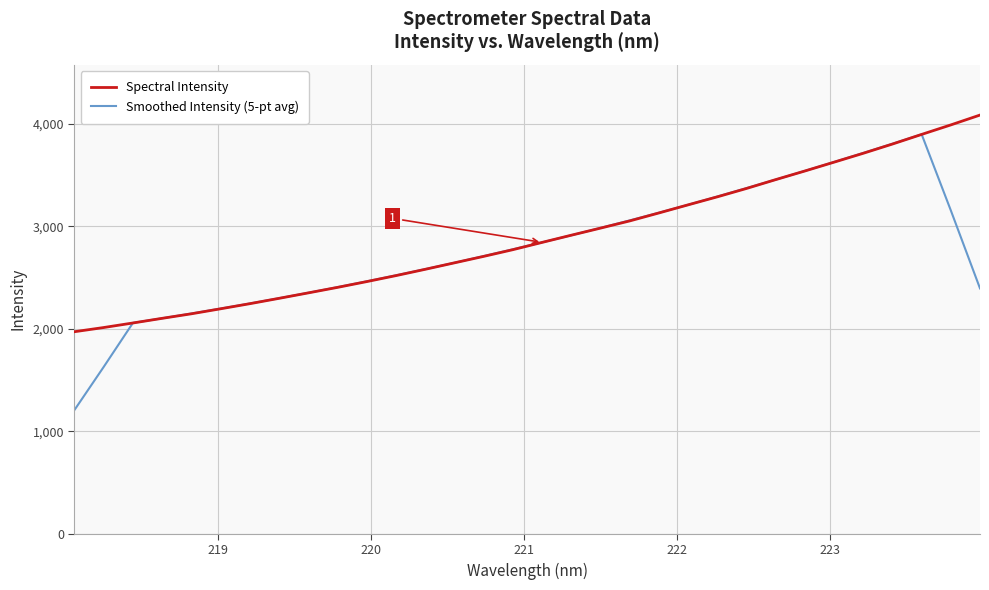

Which series has the widest spread of values?

Smoothed Intensity (5-pt avg)